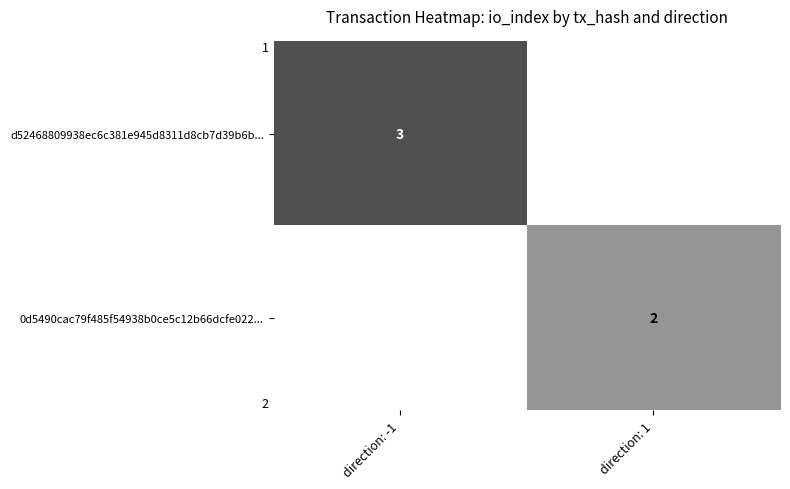

The value of d52468809938ec6c381e945d8311d8cb7d39b6b... at direction: -1 is 3. True or false?

True